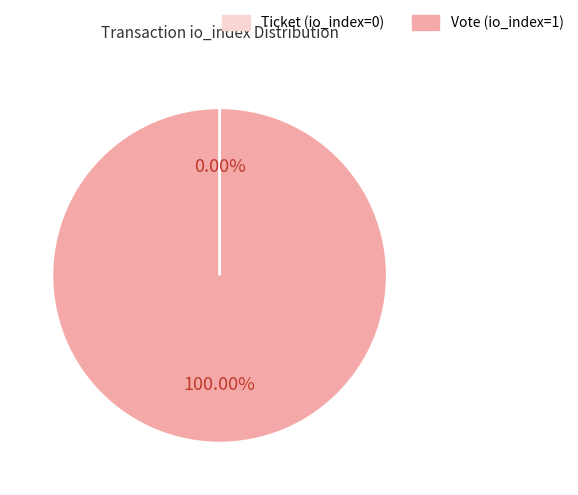

Do Vote (io_index=1) and Ticket (io_index=0) together represent more than half of the pie?

Yes